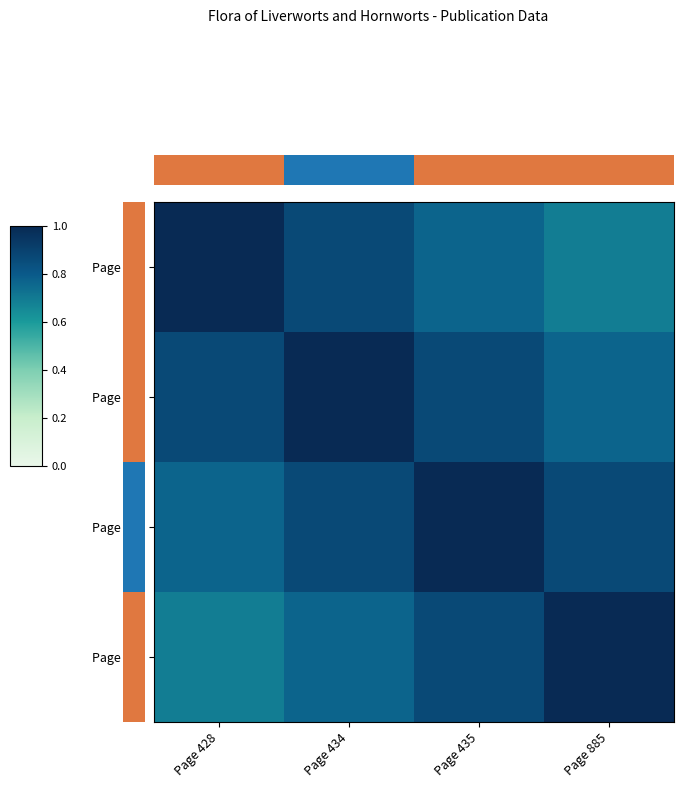

True or false: Page 885 has a value of 1.2 at Page 435.

False